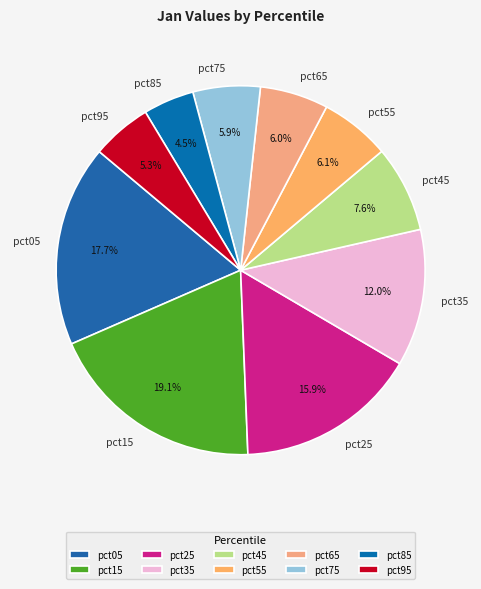

Count the number of slices in the pie.

10